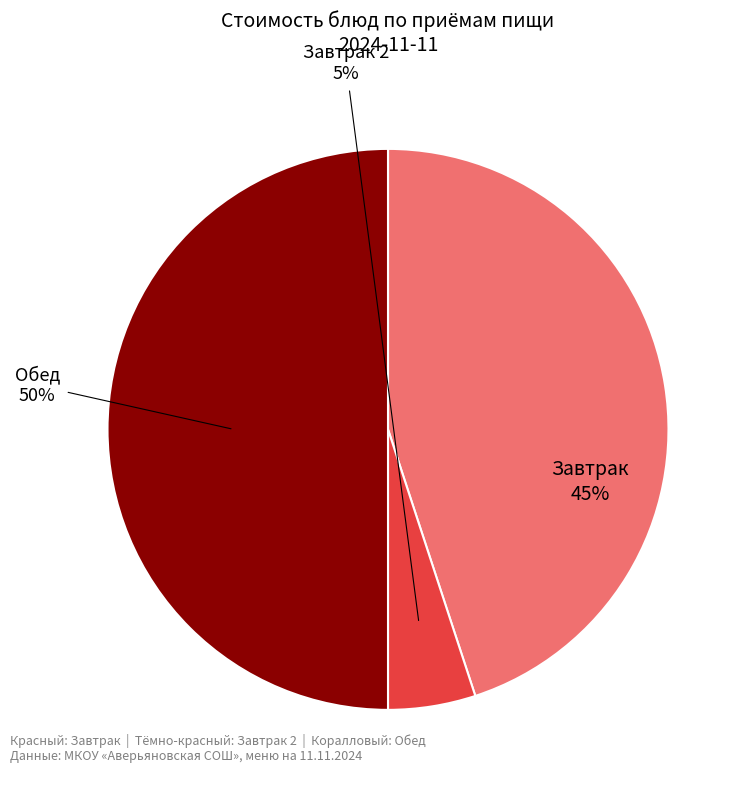

To the nearest percent, what is the average slice percentage?

33%